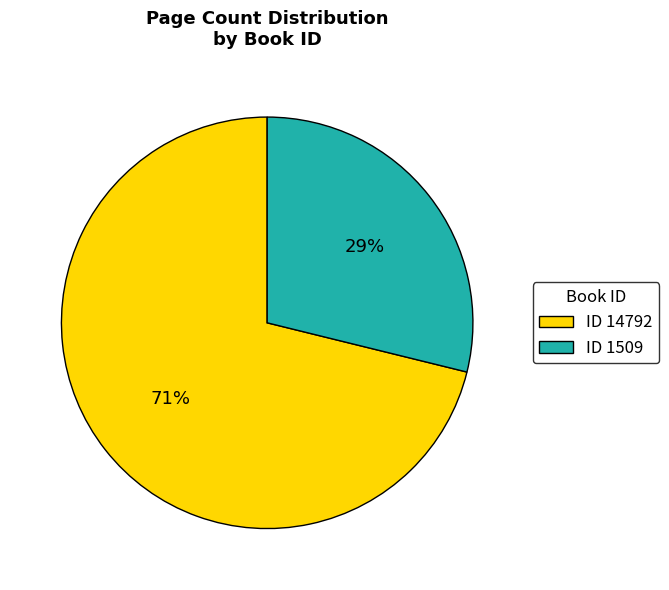

How many segments does this pie chart have?

2